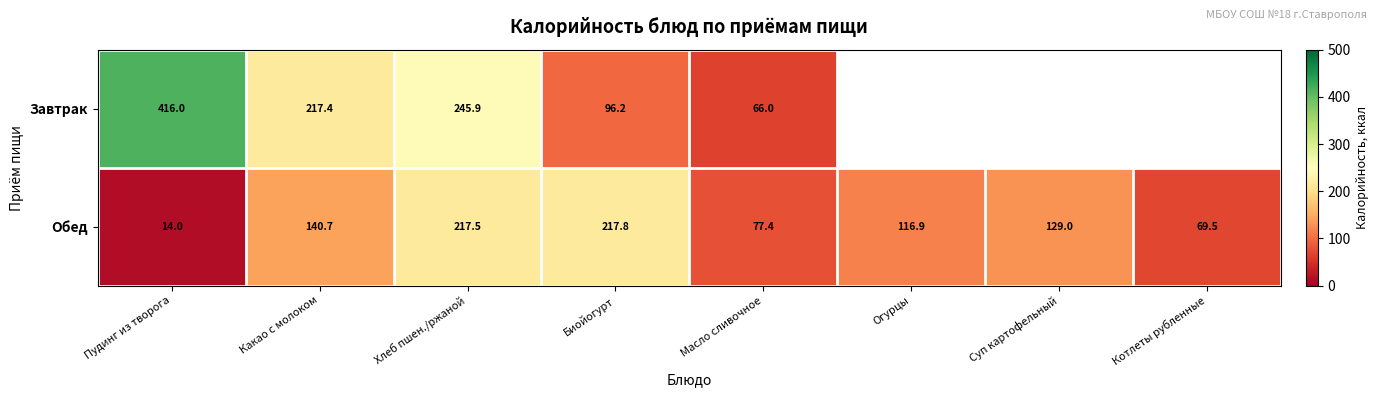

The Обед series shows 203.3 at Суп картофельный. True or false?

False